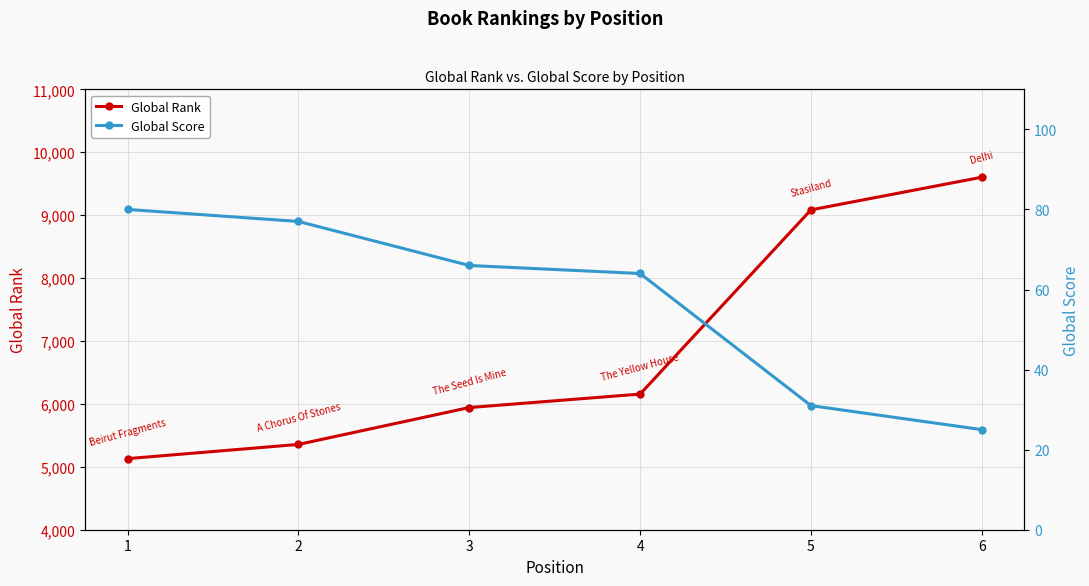

Between 2 and 4, which is larger?

4